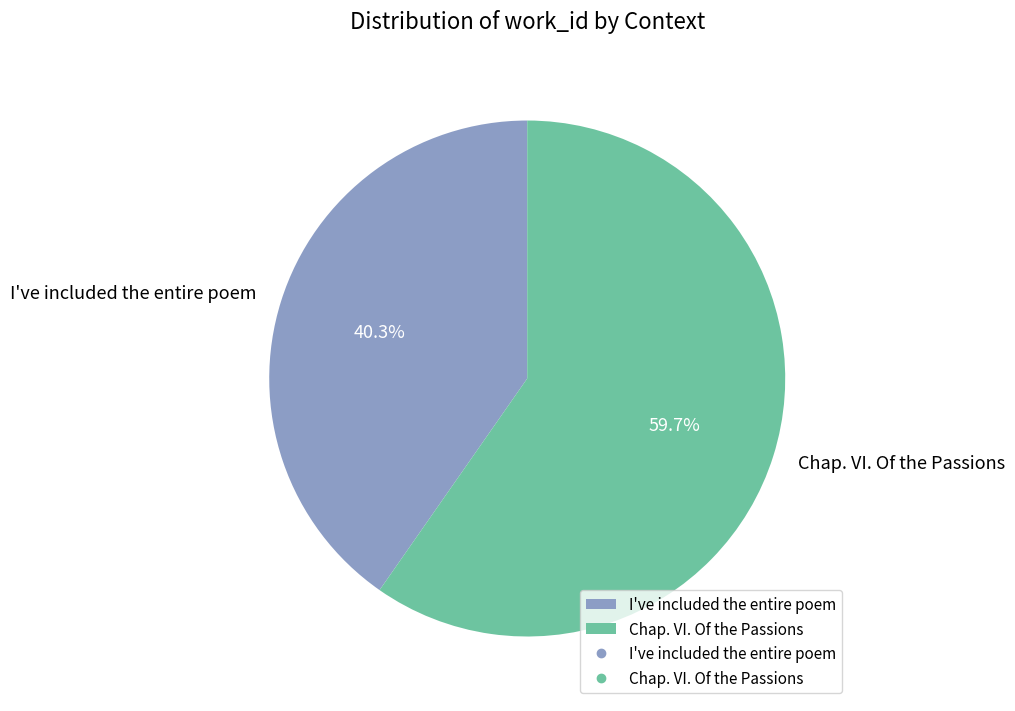

Count the number of slices in the pie.

2